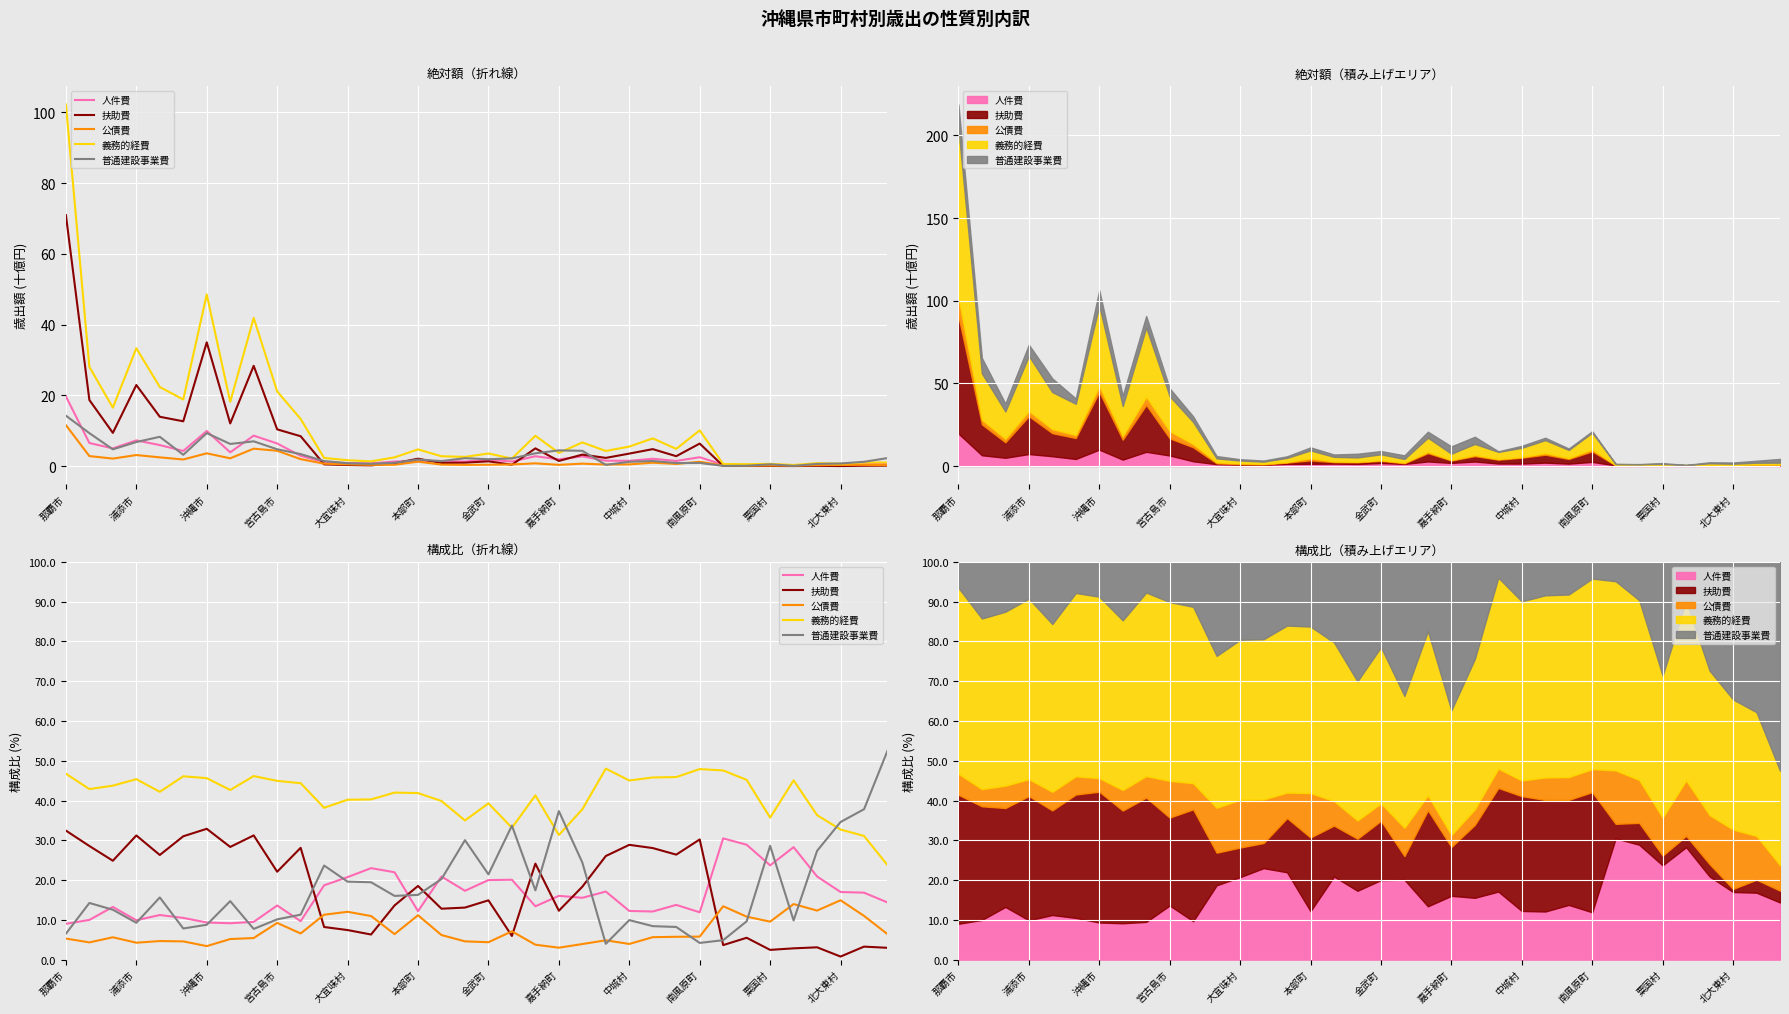

Reading left to right, what are all the values shown in this chart?

人件費: 9.0	10.0	13.2	9.9	11.2	10.5	9.3	9.1	9.5	13.6	9.7	18.7	20.7	23.0	22.0	12.2	20.9	17.3	20.0	20.1	13.4	16.0	15.5	17.1	12.2	12.1	13.8	11.9	30.5	28.9	23.7	28.3	20.9	17.0	16.8	14.4
扶助費: 32.4	28.6	24.9	31.2	26.3	31.0	32.9	28.3	31.2	22.1	28.1	8.2	7.4	6.3	13.6	18.5	12.8	13.1	14.9	5.9	24.1	12.3	18.3	26.0	28.9	28.0	26.4	30.2	3.7	5.5	2.5	2.8	3.1	0.8	3.3	3.0
公債費: 5.3	4.3	5.6	4.3	4.7	4.6	3.4	5.2	5.4	9.2	6.6	11.3	12.0	11.0	6.4	11.2	6.2	4.6	4.4	7.1	3.8	3.0	3.9	4.9	3.9	5.6	5.7	5.8	13.4	10.8	9.5	14.0	12.3	14.9	11.0	6.4
義務的経費: 46.7	42.9	43.7	45.4	42.2	46.1	45.6	42.6	46.1	44.9	44.3	38.2	40.2	40.3	42.0	41.9	39.9	35.0	39.3	33.1	41.3	31.3	37.8	48.0	45.0	45.8	45.9	47.9	47.6	45.2	35.7	45.1	36.3	32.7	31.1	23.7
普通建設事業費: 6.5	14.2	12.5	9.3	15.6	7.8	8.8	14.7	7.7	10.1	11.3	23.7	19.6	19.5	16.0	16.3	20.3	30.0	21.4	33.7	17.4	37.3	24.4	4.0	9.9	8.4	8.2	4.2	4.9	9.6	28.6	9.9	27.3	34.6	37.8	52.5